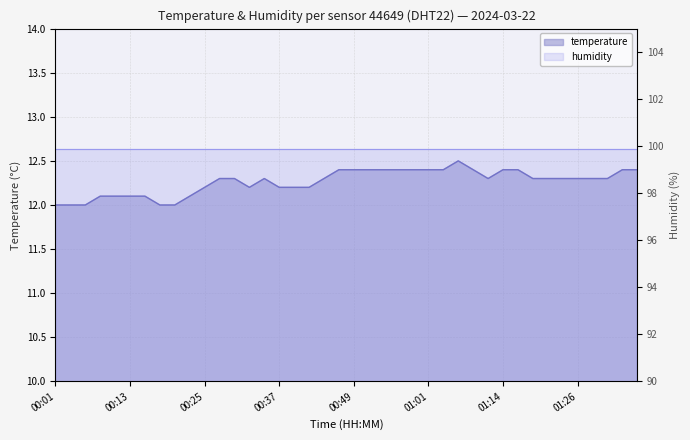

Count the values in the range 12 to 13.

40